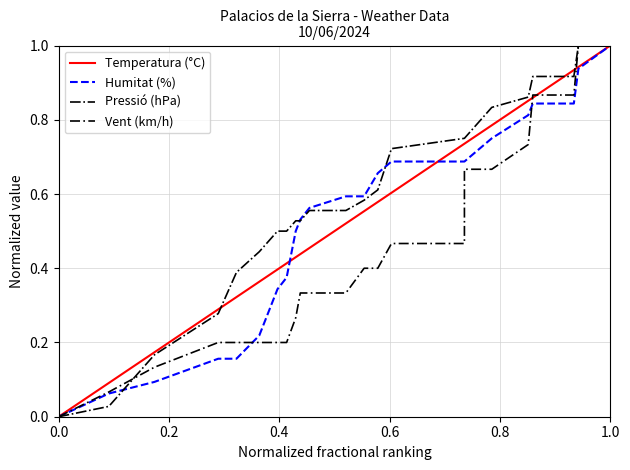

What is the sum of all Humitat (%) values?

12.4